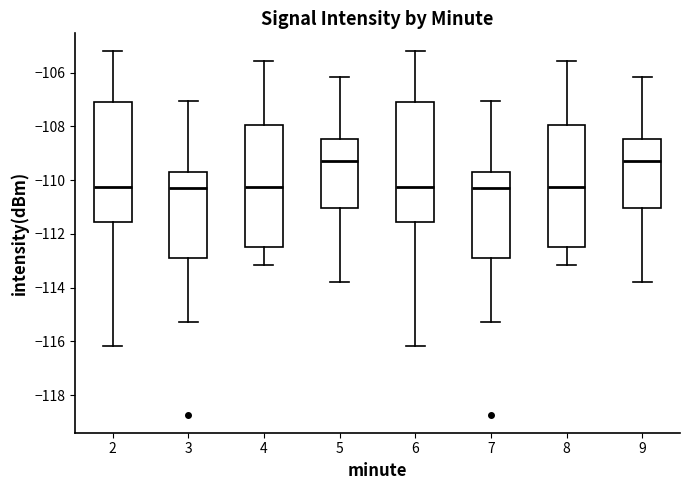

Where does the upper whisker of the box at x = 6 end on the y-axis? The values are not printed on the chart, so give them approximately, as read against the axis.

-105.2